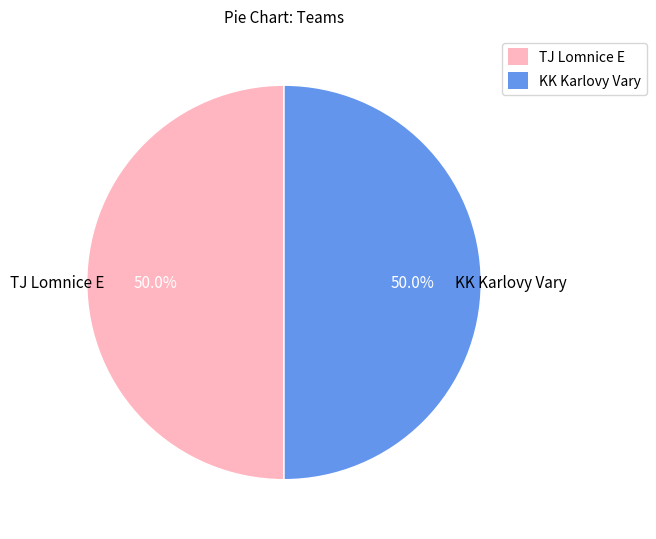

What is the total percentage of TJ Lomnice E and KK Karlovy Vary?

100.0%